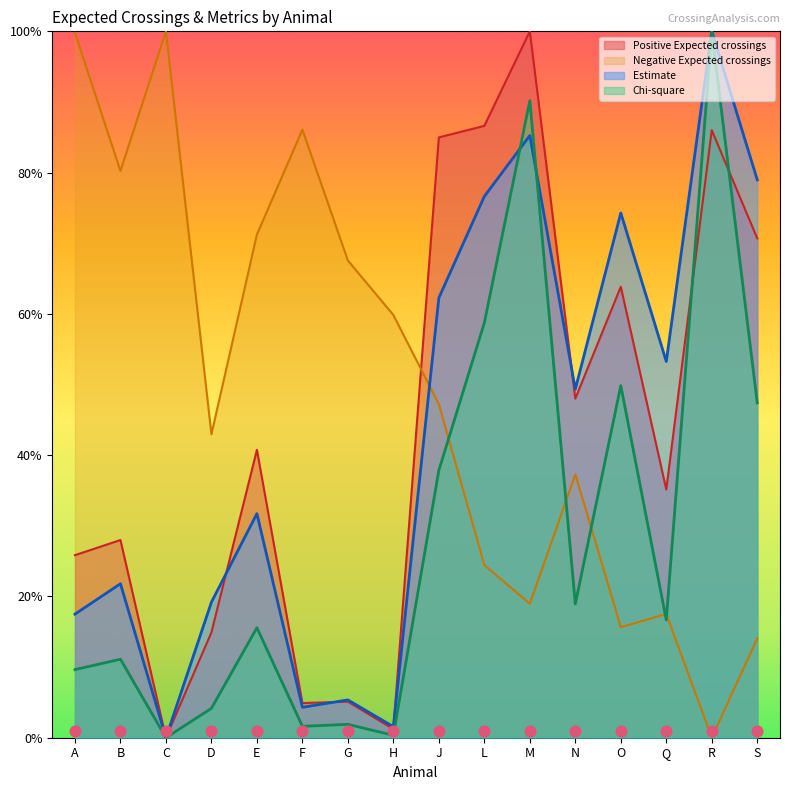

What are all the series names shown in the legend?

Positive Expected crossings, Negative Expected crossings, Estimate, Chi-square